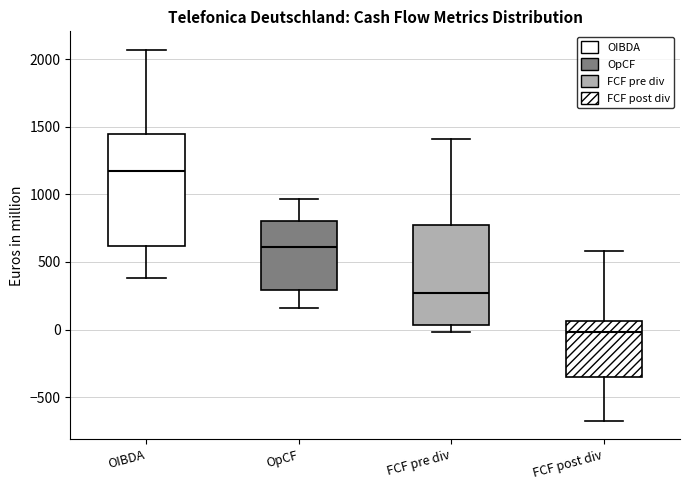

Reading left to right, read every box against the y-axis: the position of its median line, the range the box covers, and the ends of its whiskers. The values are not printed on the chart, so give them approximately, as read against the axis.

OIBDA: median 1150, box 600 to 1450, whiskers 400 to 2050
OpCF: median 600, box 300 to 800, whiskers 150 to 950
FCF pre div: median 250, box 50 to 800, whiskers 0 to 1400
FCF post div: median 0, box -350 to 50, whiskers -650 to 600